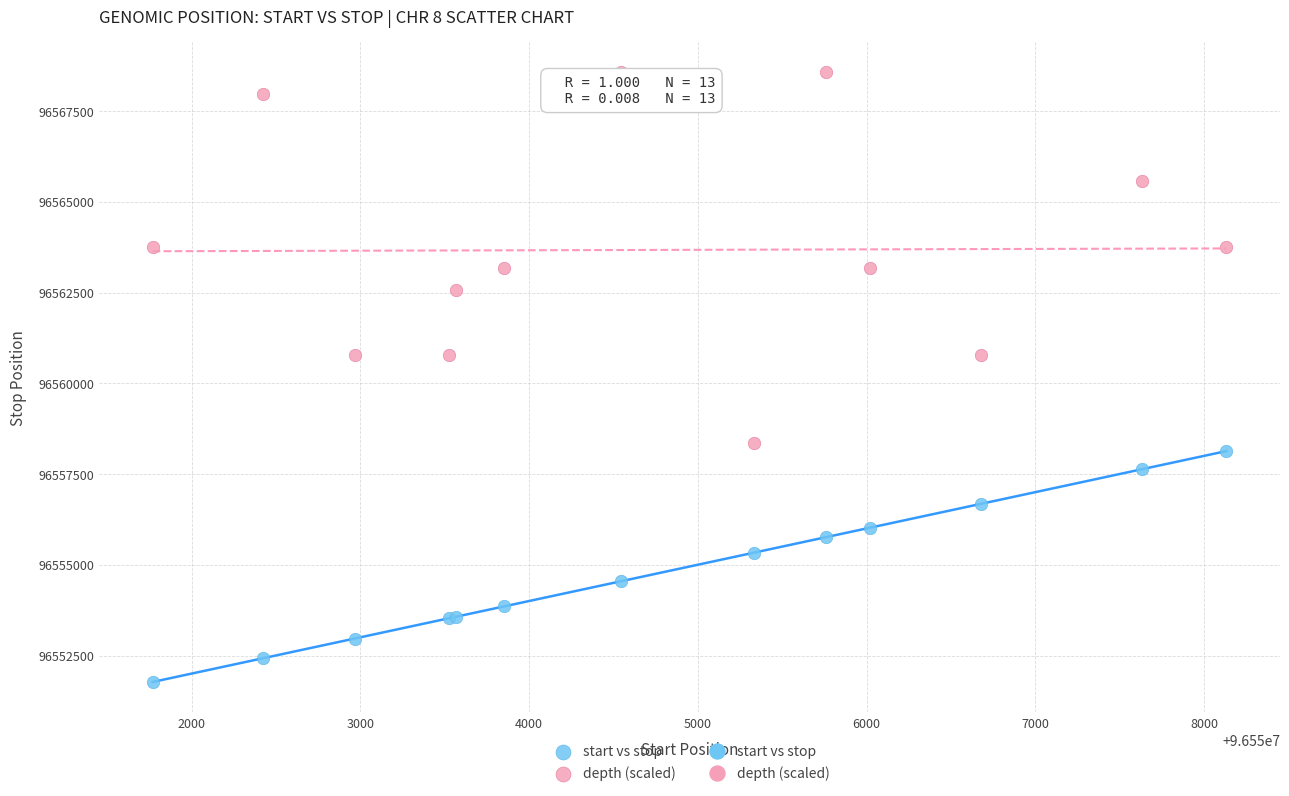

Which series has the widest spread of Y values?

depth (scaled)